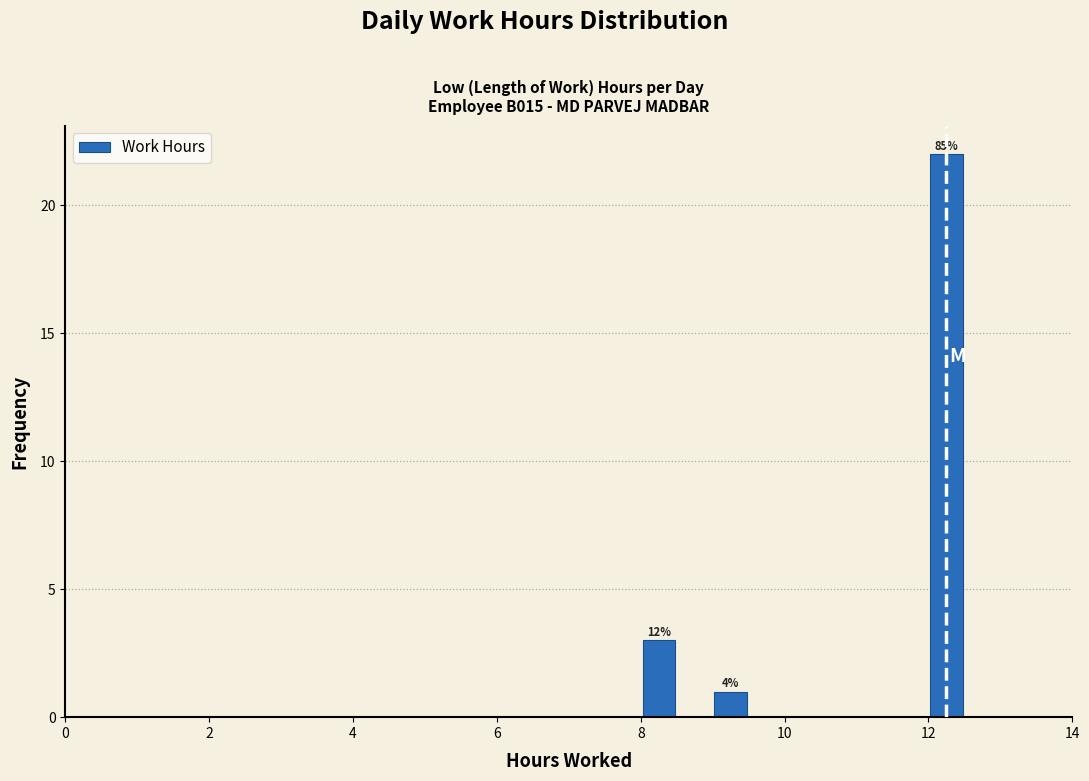

Read against the x-axis, roughly where is the centre of the tallest bar?

12.2